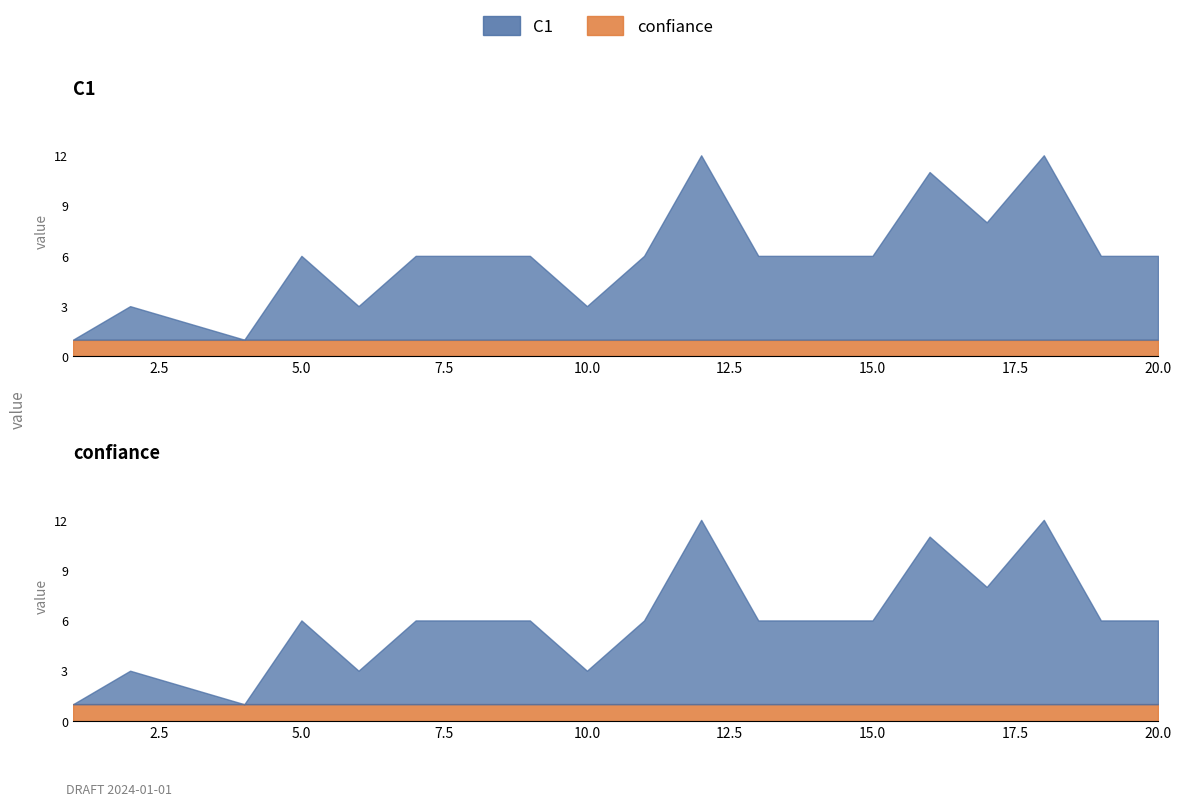

Which has a higher value, 19 or 6?

19